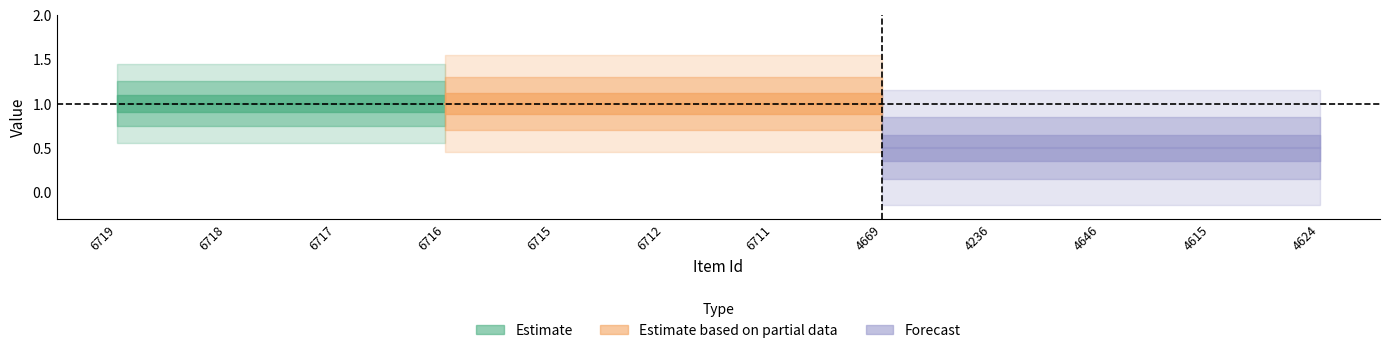

Does the chart have visible grid lines?

No